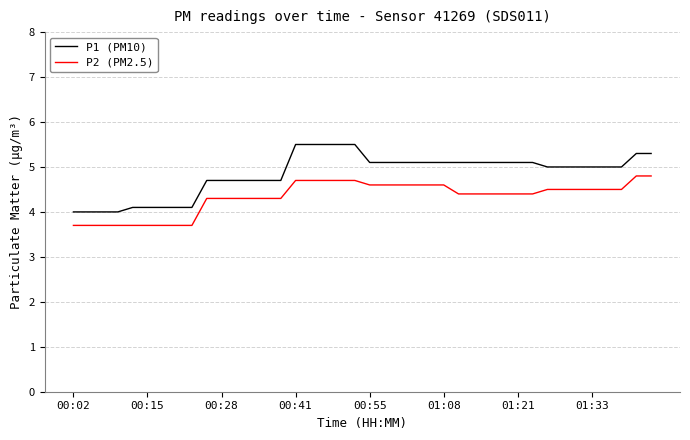

Reading left to right, what are all the values shown in this chart?

P1 (PM10): 4.0	4.0	4.0	4.0	4.1	4.1	4.1	4.1	4.1	4.7	4.7	4.7	4.7	4.7	4.7	5.5	5.5	5.5	5.5	5.5	5.1	5.1	5.1	5.1	5.1	5.1	5.1	5.1	5.1	5.1	5.1	5.1	5.0	5.0	5.0	5.0	5.0	5.0	5.3	5.3
P2 (PM2.5): 3.7	3.7	3.7	3.7	3.7	3.7	3.7	3.7	3.7	4.3	4.3	4.3	4.3	4.3	4.3	4.7	4.7	4.7	4.7	4.7	4.6	4.6	4.6	4.6	4.6	4.6	4.4	4.4	4.4	4.4	4.4	4.4	4.5	4.5	4.5	4.5	4.5	4.5	4.8	4.8